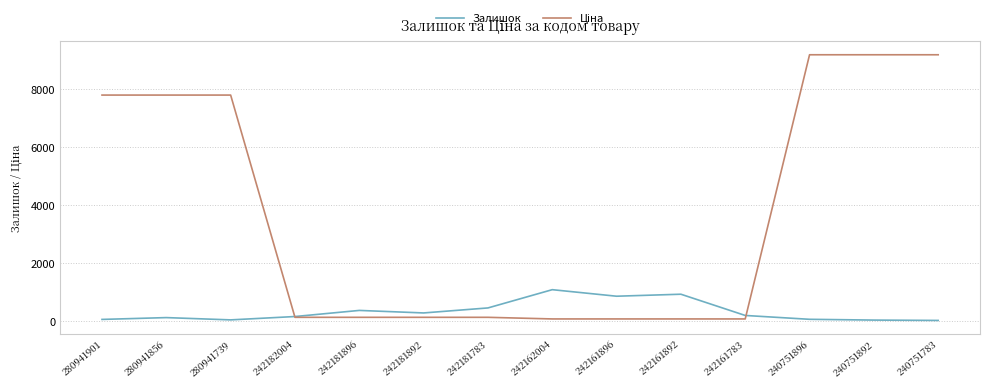

What is the maximum value for Залишок?

1067.0